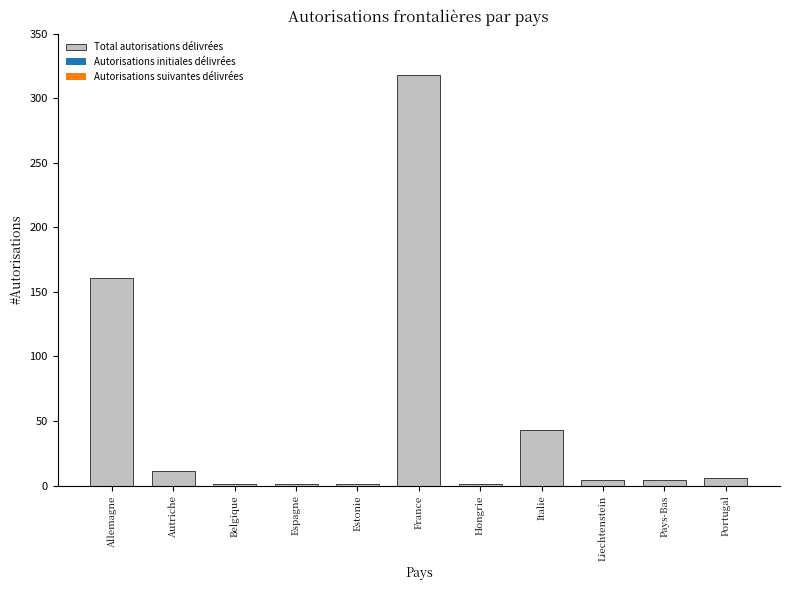

Which label corresponds to the largest value in the chart?

France